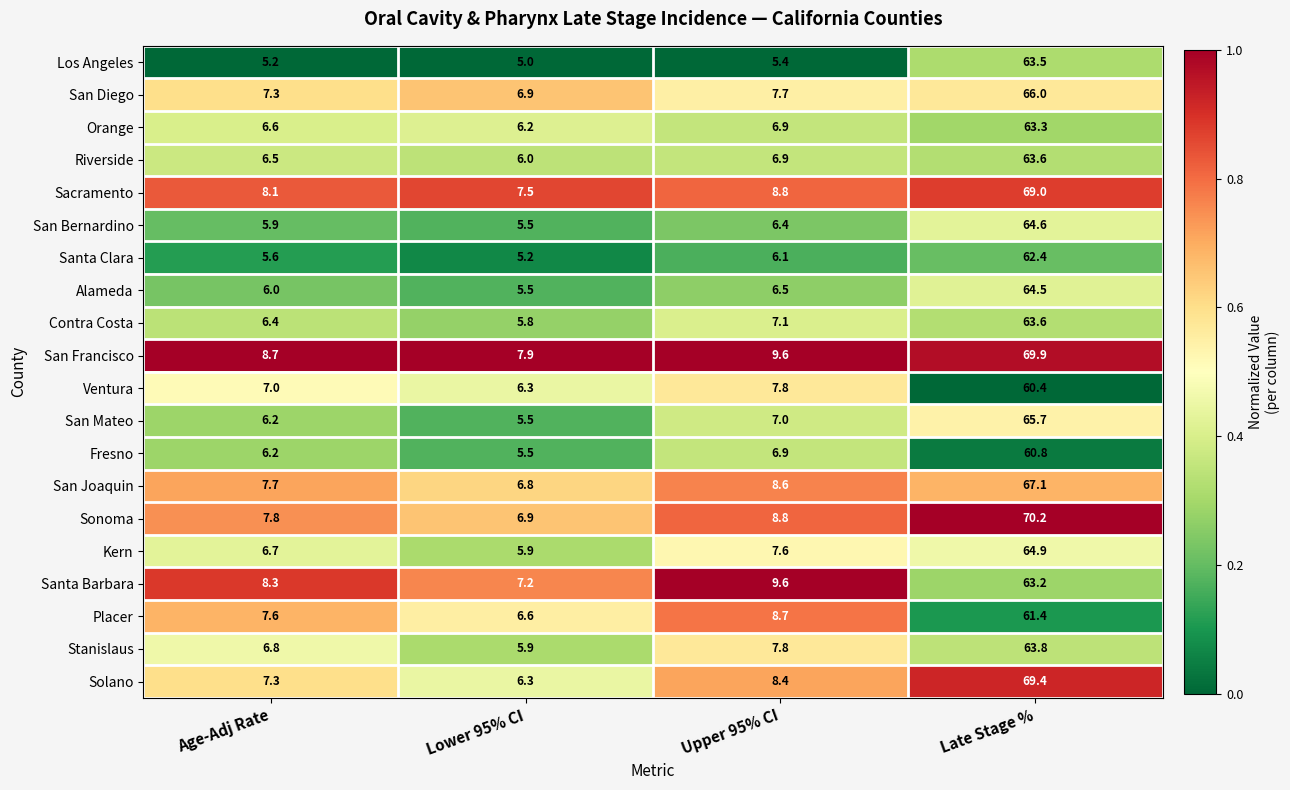

The value of Fresno at Lower 95% CI is 9.6. True or false?

False